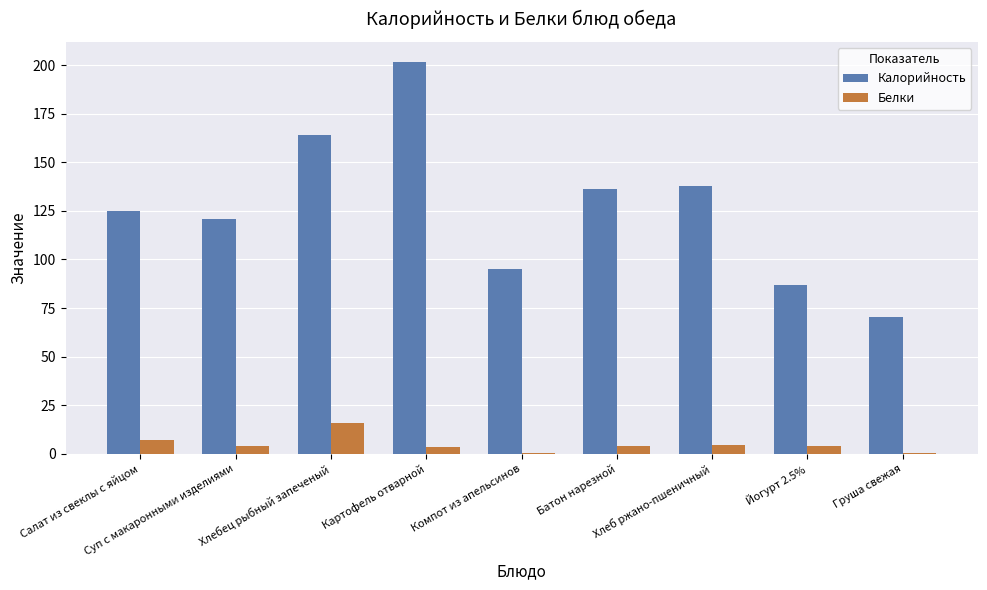

Between Картофель отварной and Груша свежая, which series saw the biggest shift?

Калорийность